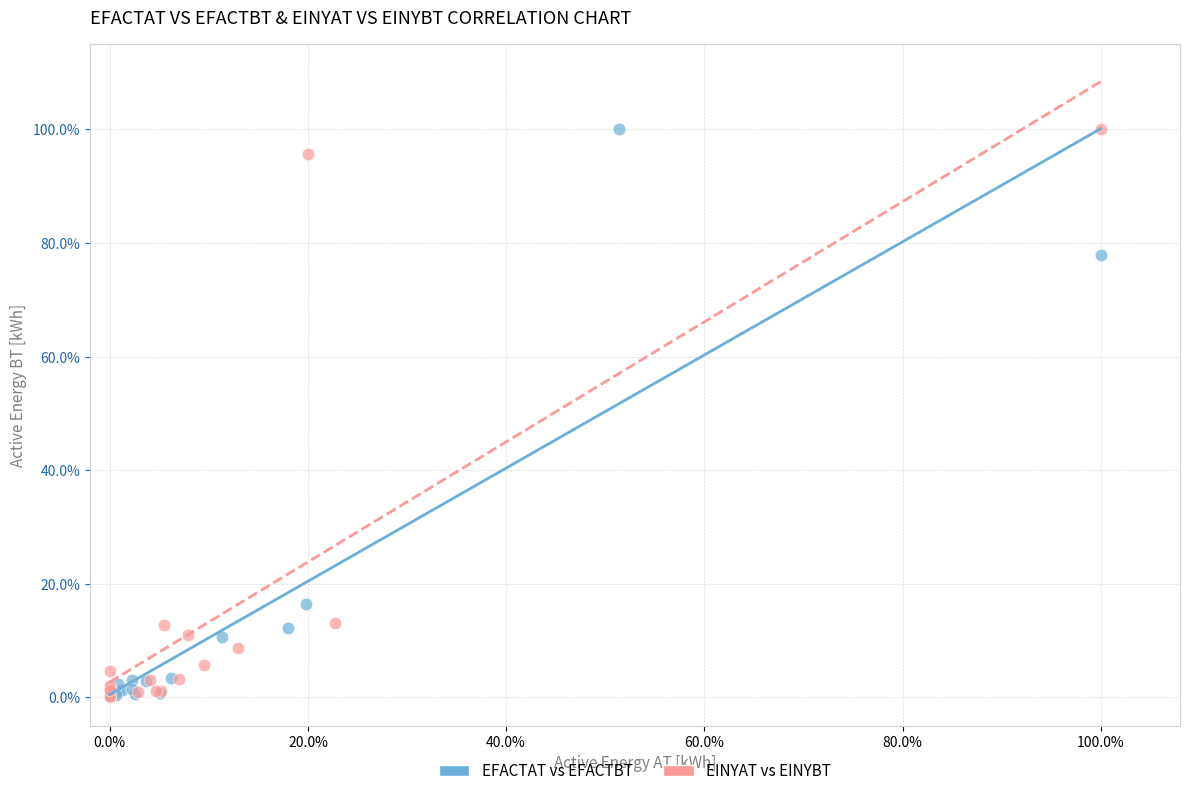

What are all the series names shown in the legend?

EFACTAT vs EFACTBT, EINYAT vs EINYBT